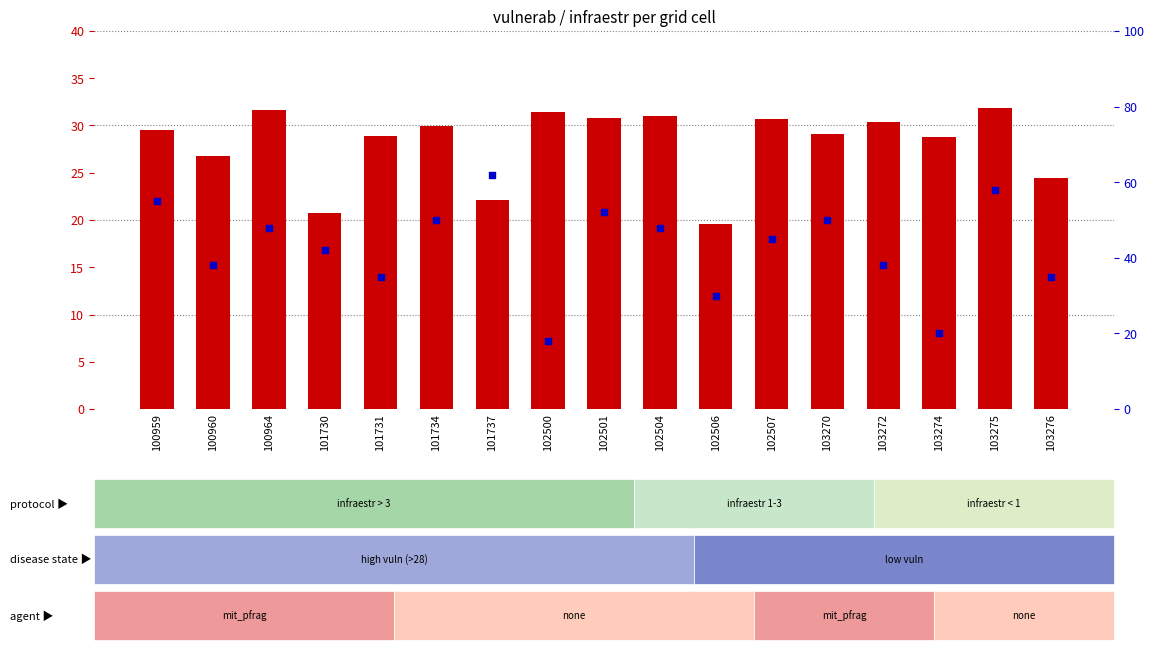

Which series reaches the minimum Y coordinate?

percentile rank